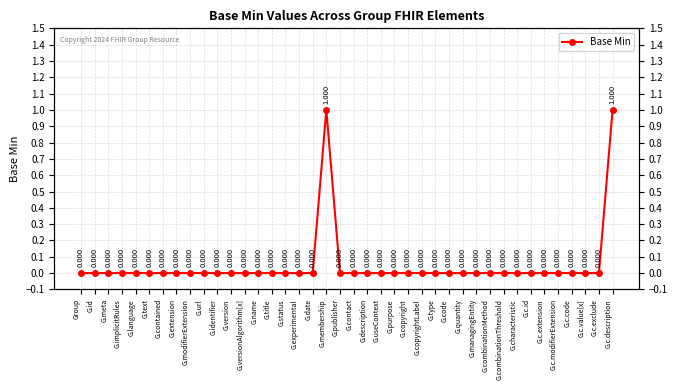

Count the values in the range 0 to 1.

40